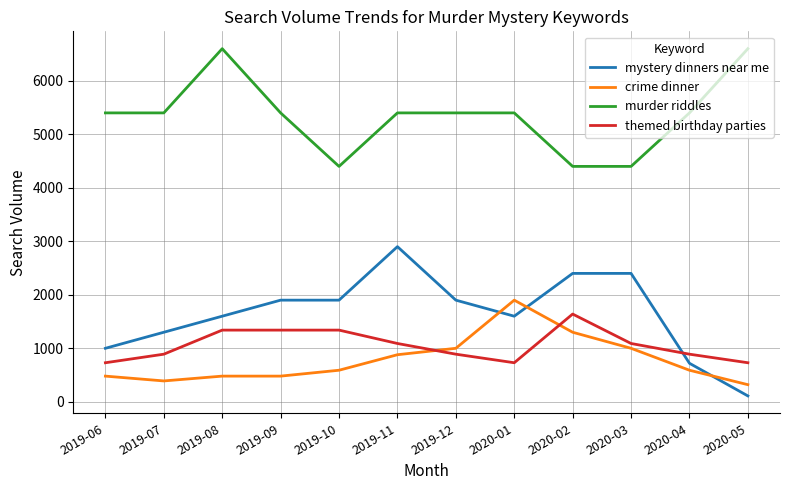

The value of themed birthday parties at 2019-11 is 1090. True or false?

True